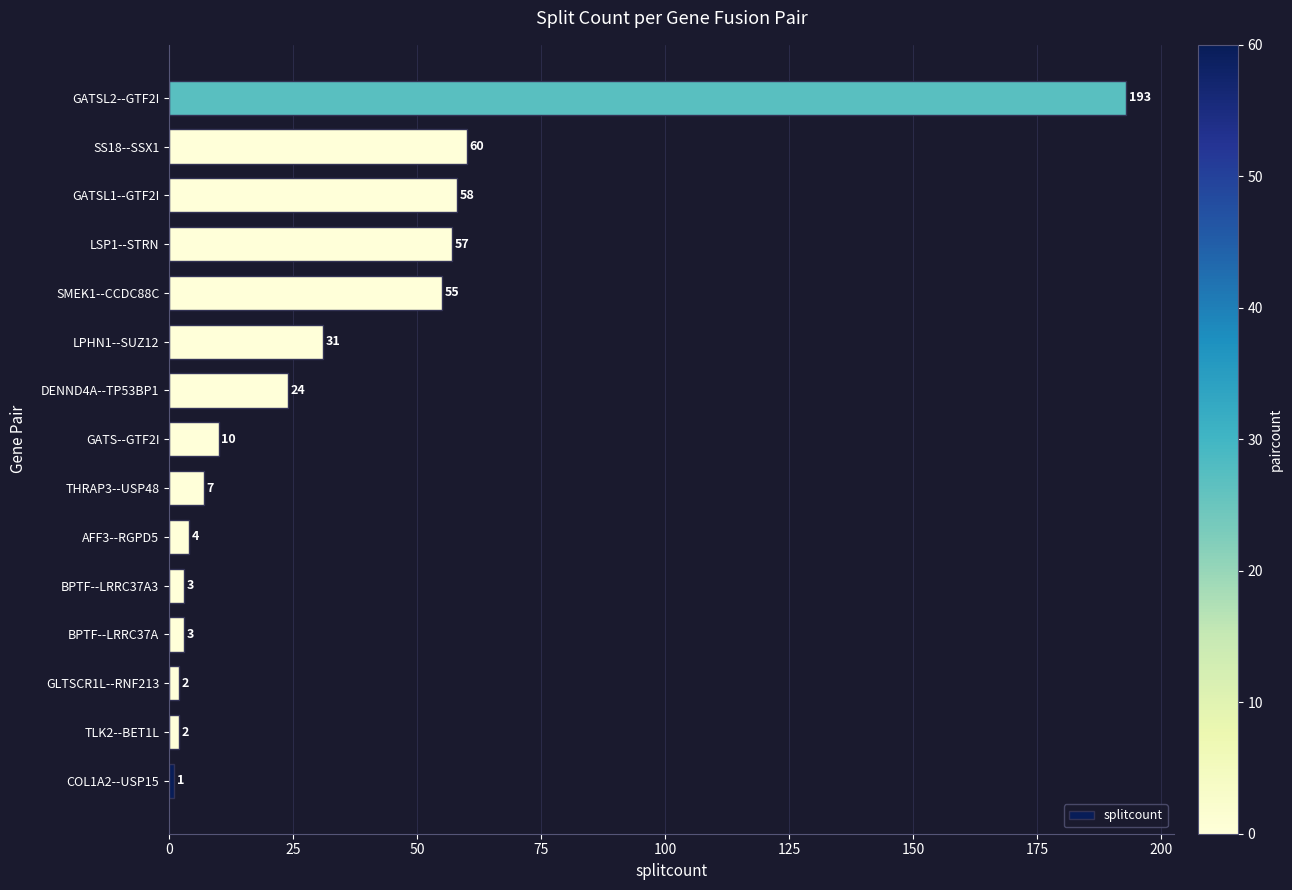

Approximately how many times larger is the value at GATSL1--GTF2I compared to BPTF--LRRC37A3?

19.3